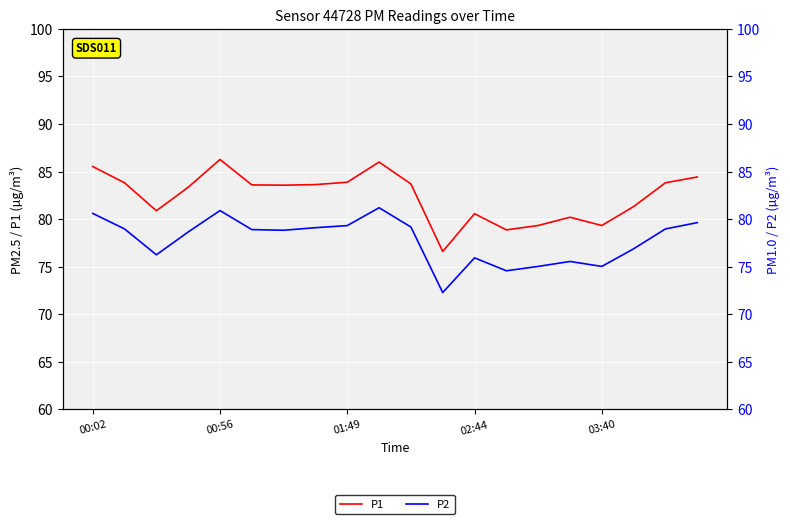

Is it true that P2 equals 43.2 at 17?

False